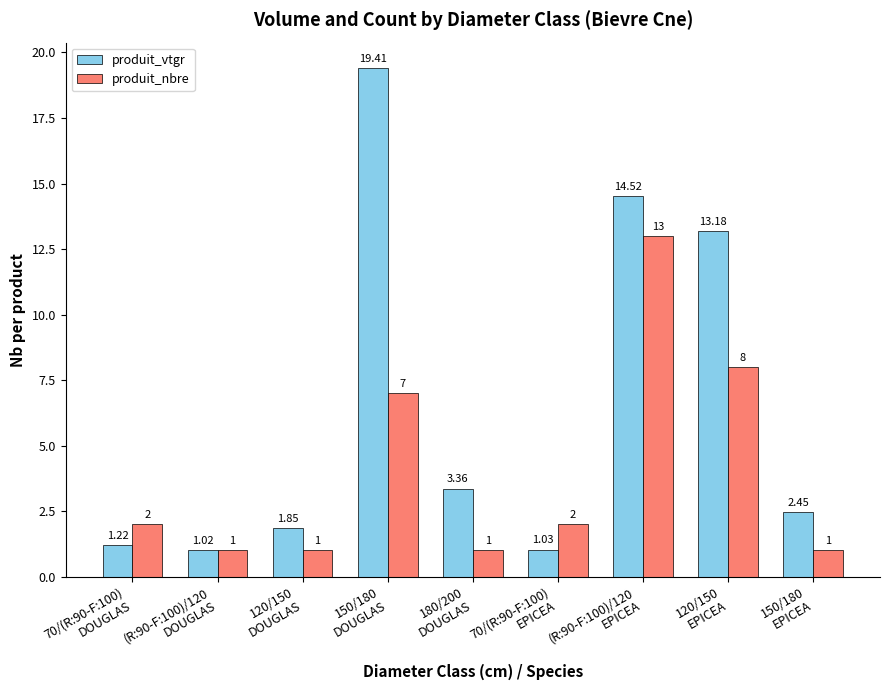

List the series in order of their peak value, highest first.

produit_vtgr, produit_nbre